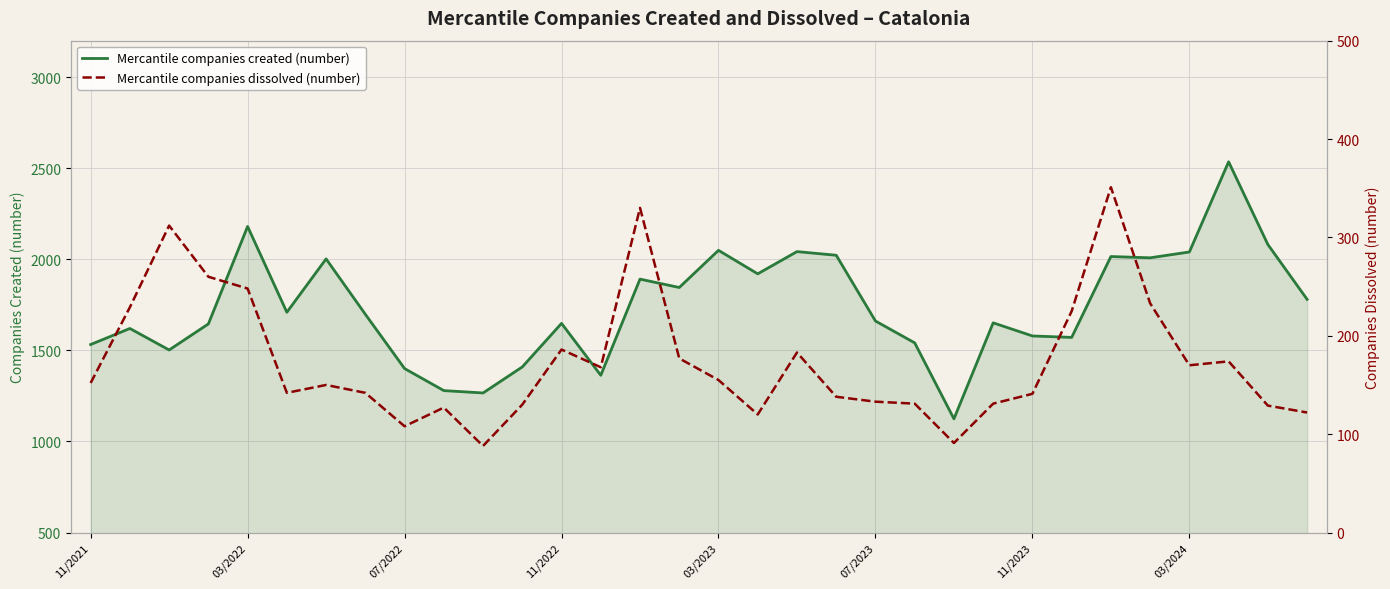

At which label does Mercantile companies dissolved (number) reach its minimum?

10